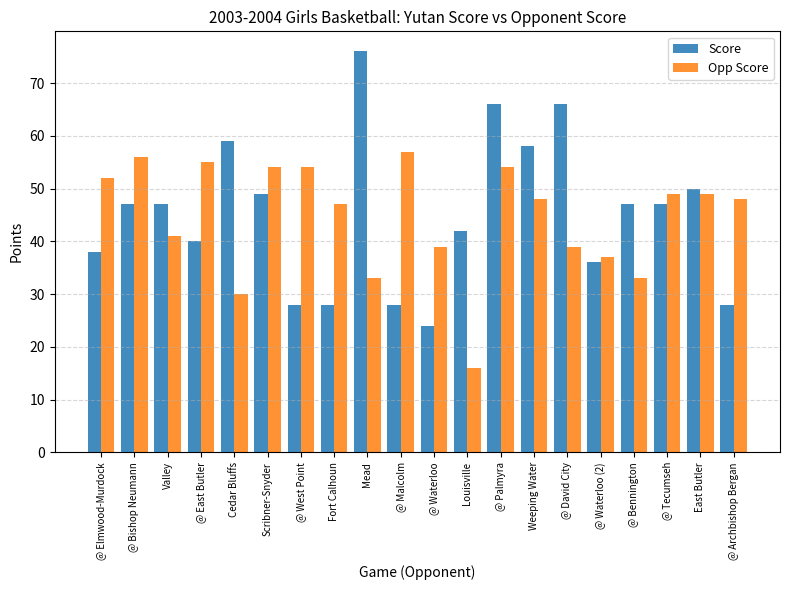

At which label does Opp Score reach its minimum?

Louisville